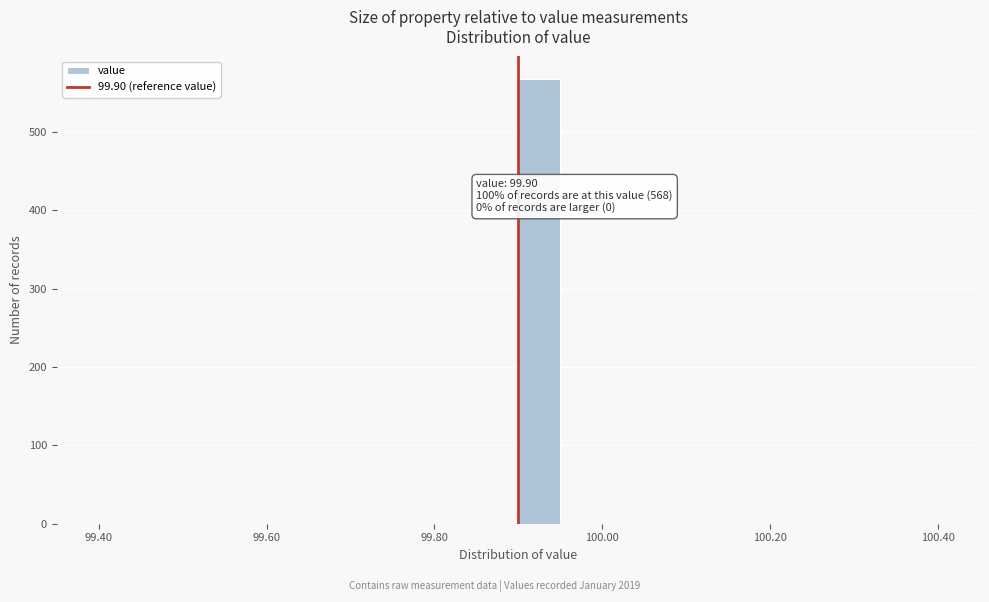

Read against the x-axis, roughly where is the centre of the tallest bar?

99.92